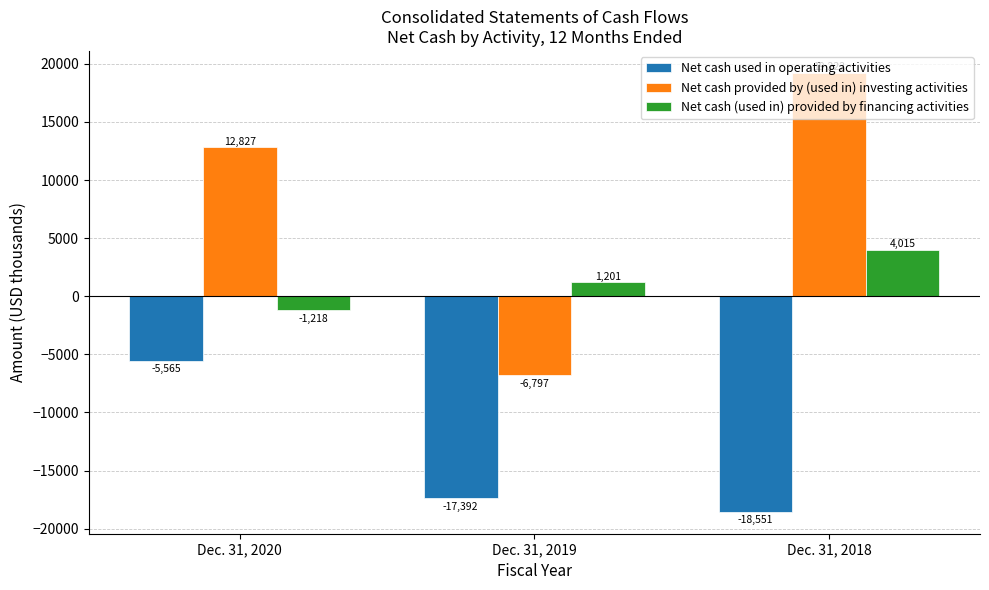

What is the minimum value shown in the chart?

-18551